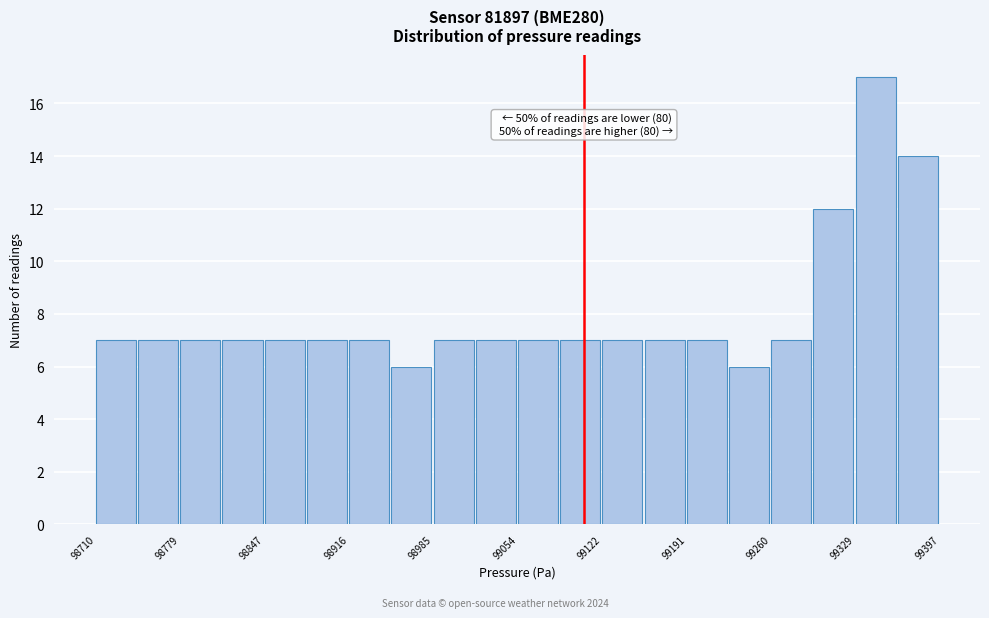

Read against the x-axis, roughly where is the centre of the tallest bar?

99340